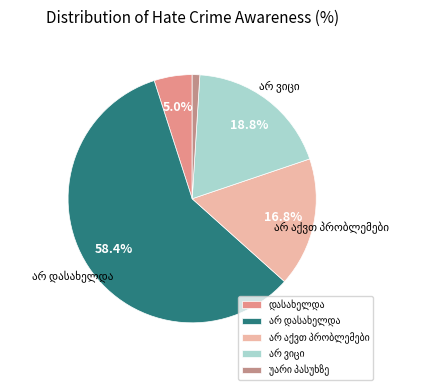

Combined, what portion of the pie is არ ვიცი and არ აქვთ პრობლემები?

35.6%